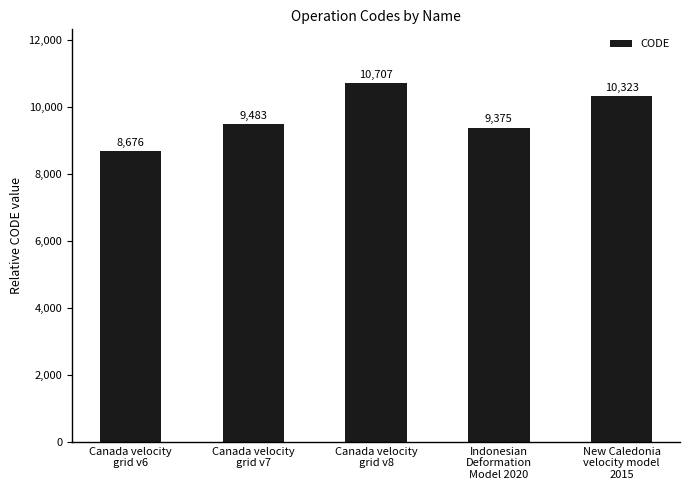

What is the greatest value displayed?

10707